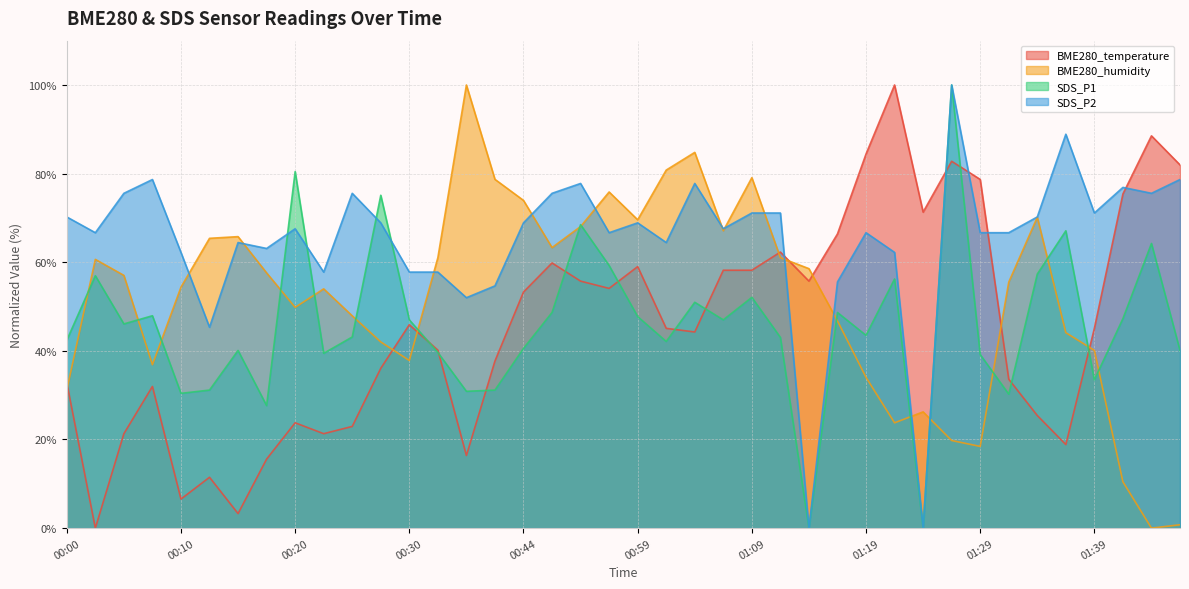

Which series ends up on top after the final intersection of SDS_P1 and BME280_humidity?

SDS_P1